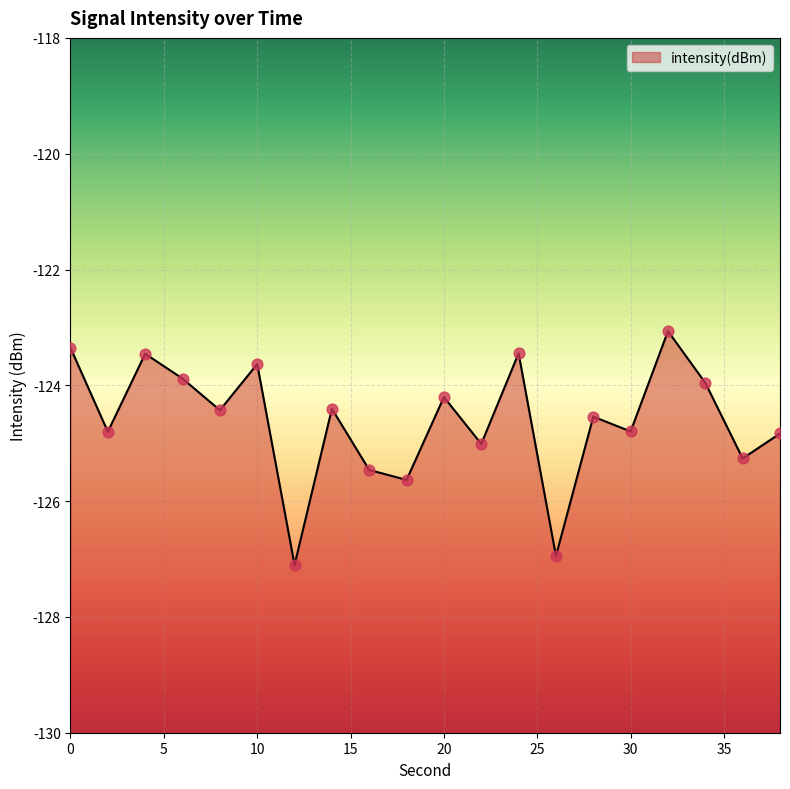

What is the change in value from 4 to 14?

-0.9